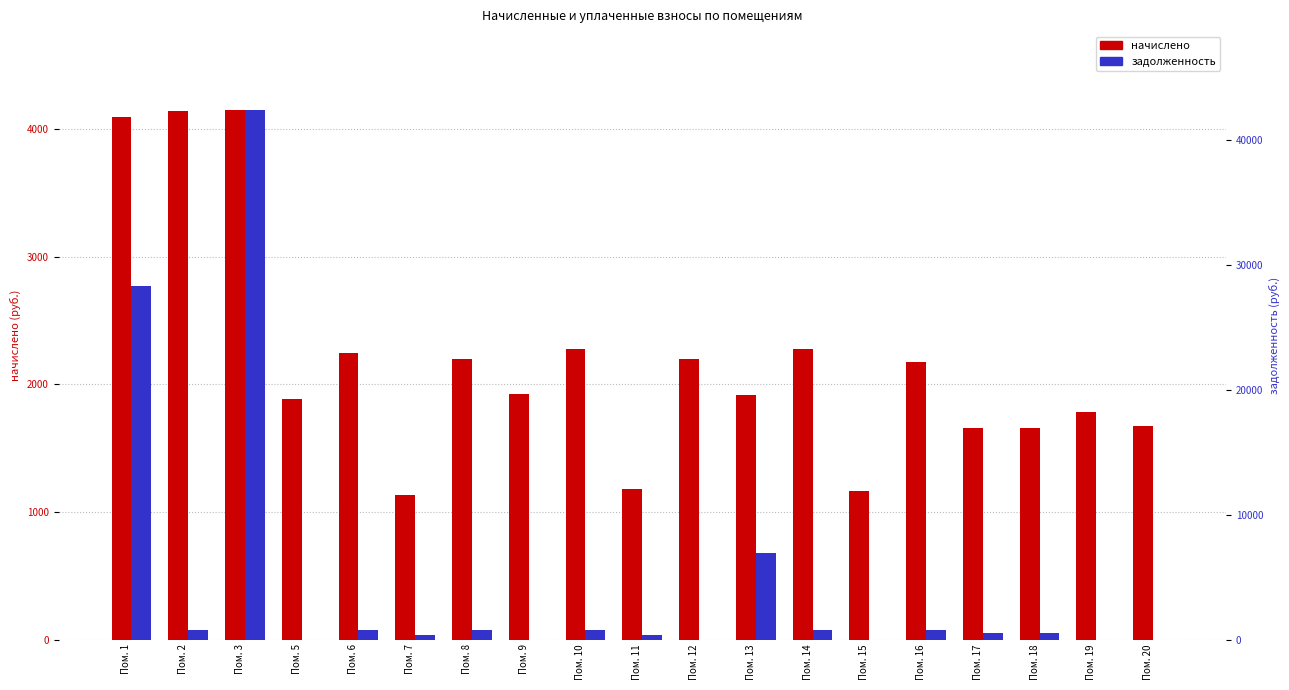

What is the difference between the maximum and second lowest values in the задолженность series?

42339.3